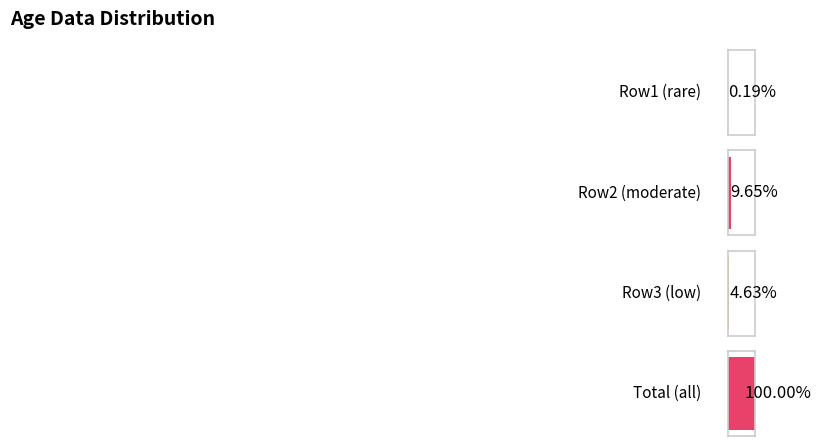

Is the value of Total at 25 greater than the value of Row3 at 19?

Yes